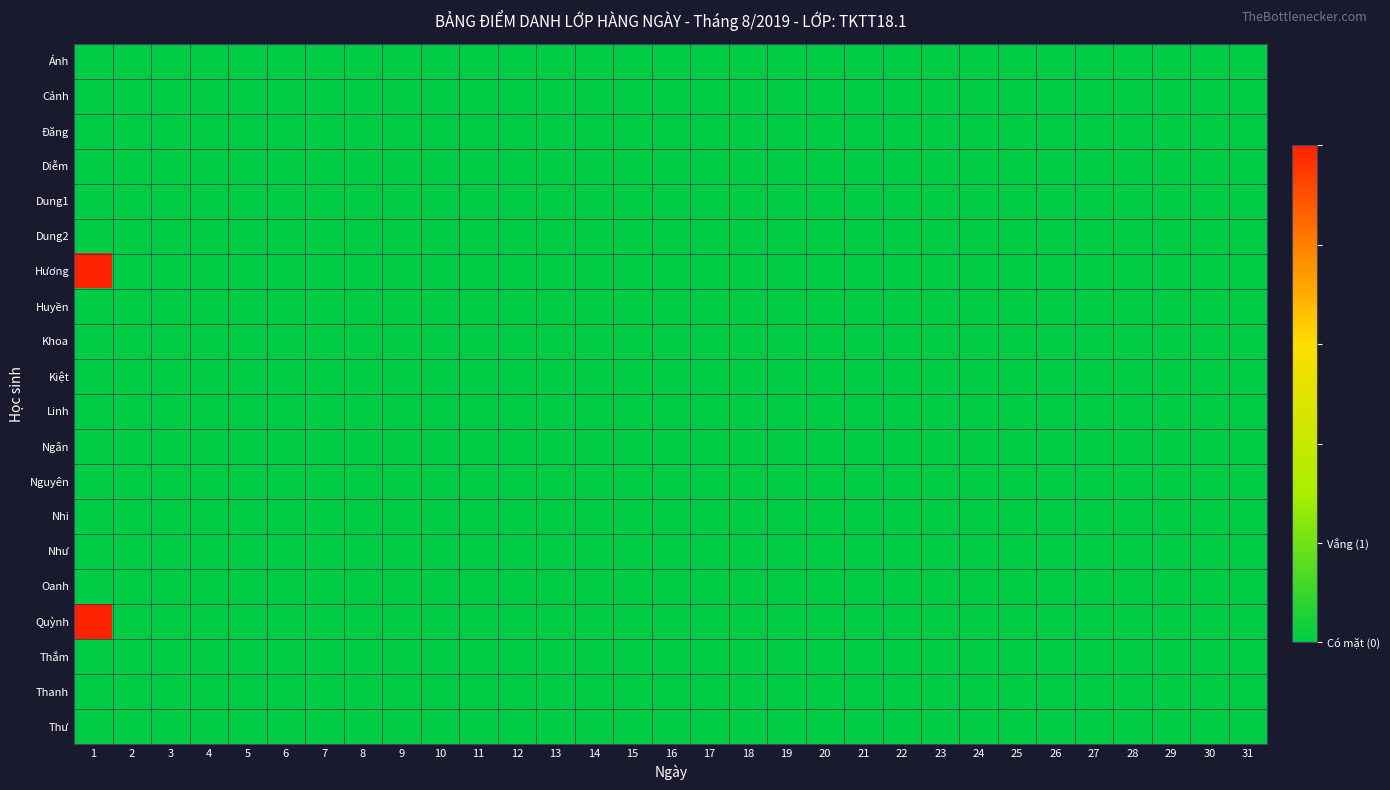

Which series changed the most between 2 and 4?

Ánh